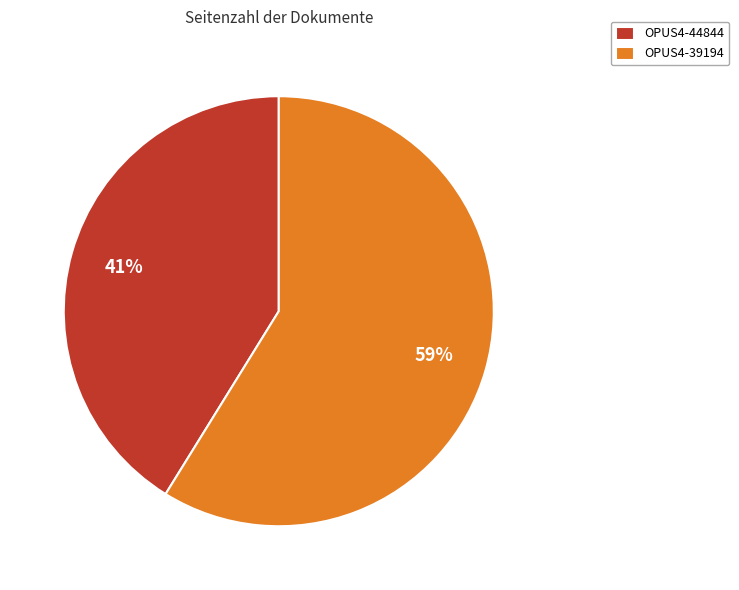

To the nearest percent, what percentage of the pie is OPUS4-39194?

59%